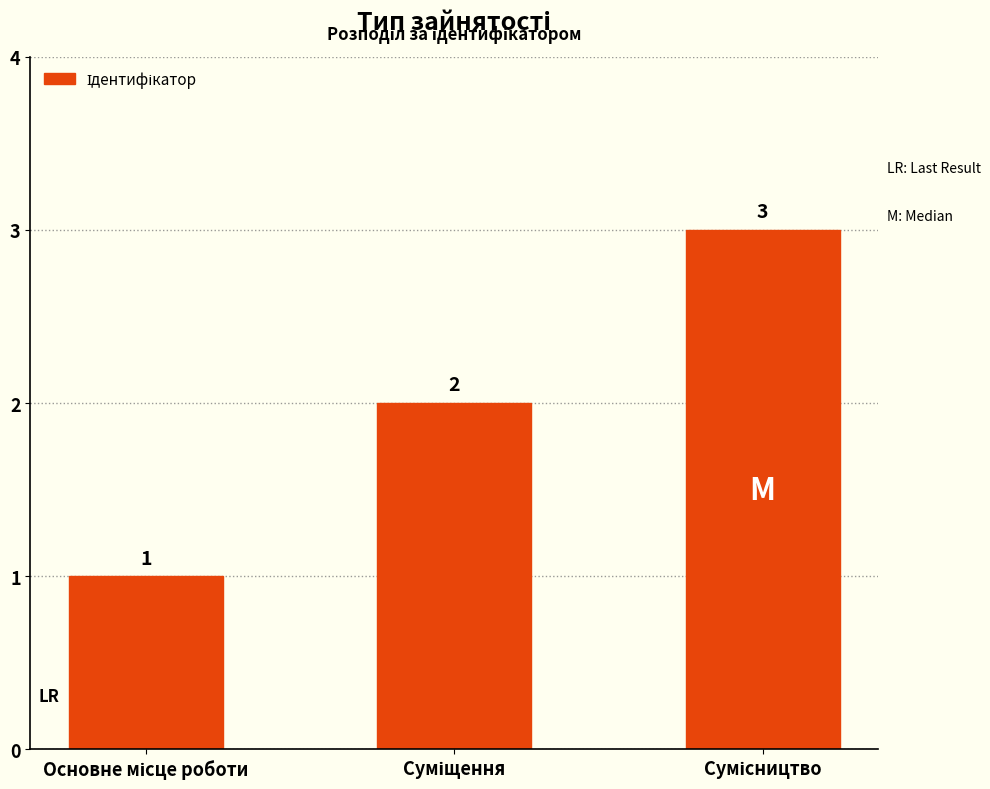

What is the sum of all values?

6